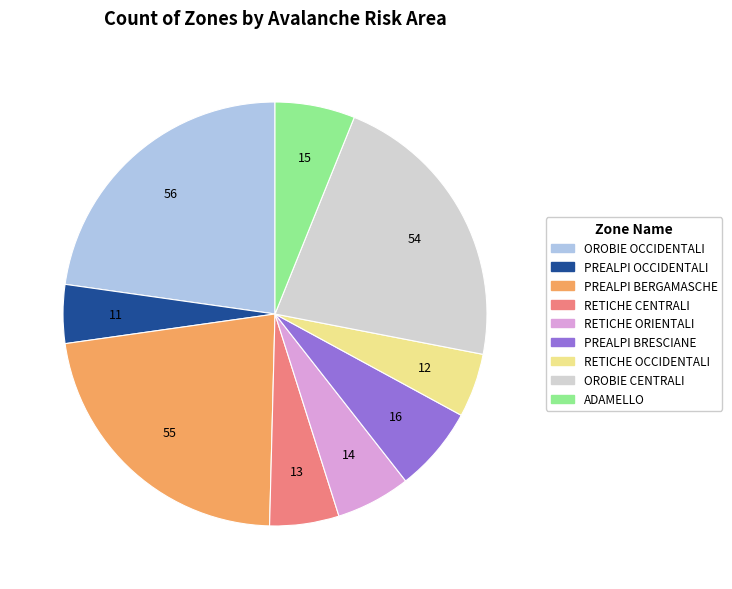

Combined, do OROBIE CENTRALI and RETICHE OCCIDENTALI account for over 50%?

No